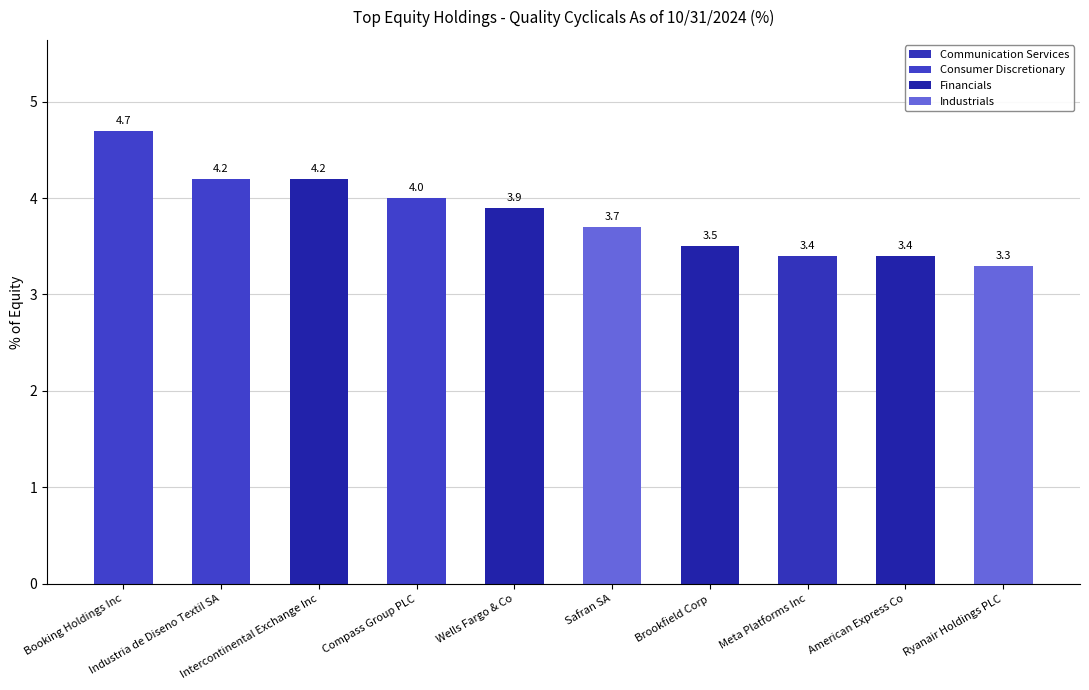

Reading left to right, transcribe all the data shown in this chart.

Booking Holdings Inc=4.7	Industria de Diseno Textil SA=4.2	Intercontinental Exchange Inc=4.2	Compass Group PLC=4.0	Wells Fargo & Co=3.9	Safran SA=3.7	Brookfield Corp=3.5	Meta Platforms Inc=3.4	American Express Co=3.4	Ryanair Holdings PLC=3.3